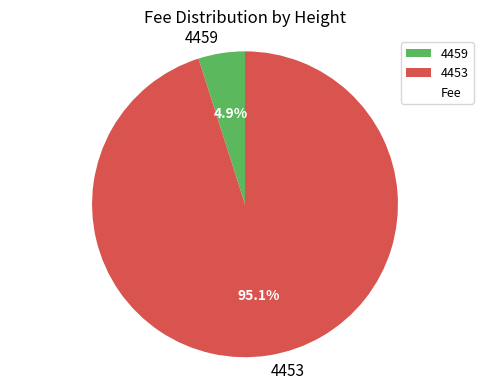

To the nearest percent, what is the difference between the 4459 and 4453 slice percentages?

90%